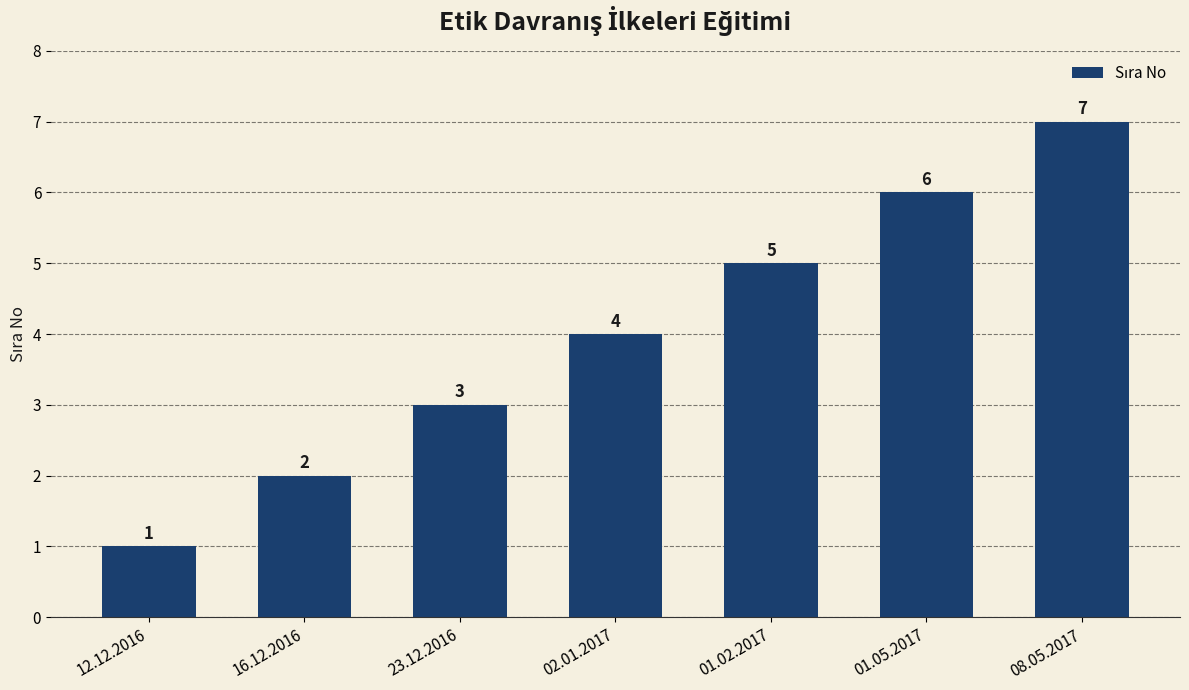

What position from the left is 12.12.2016?

1